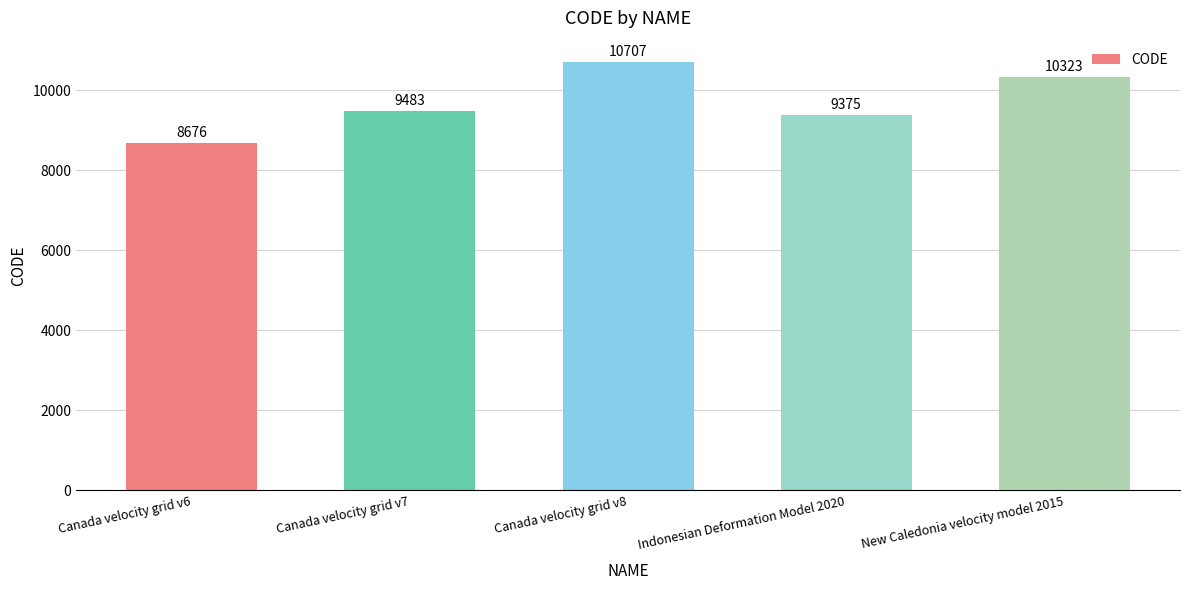

What is the label of the 1st bar from the right?

New Caledonia velocity model 2015